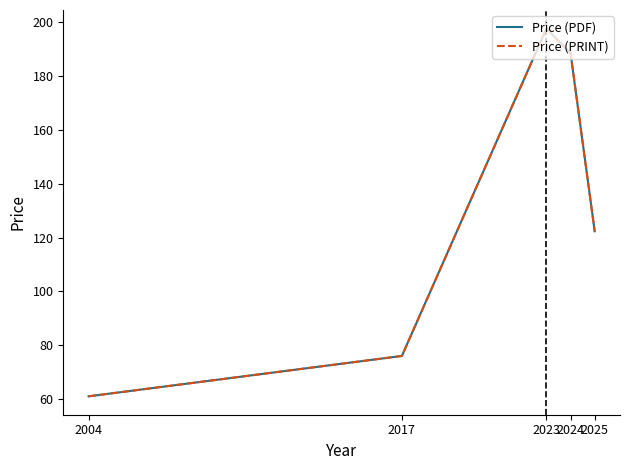

Which label corresponds to the largest value in the chart?

2023